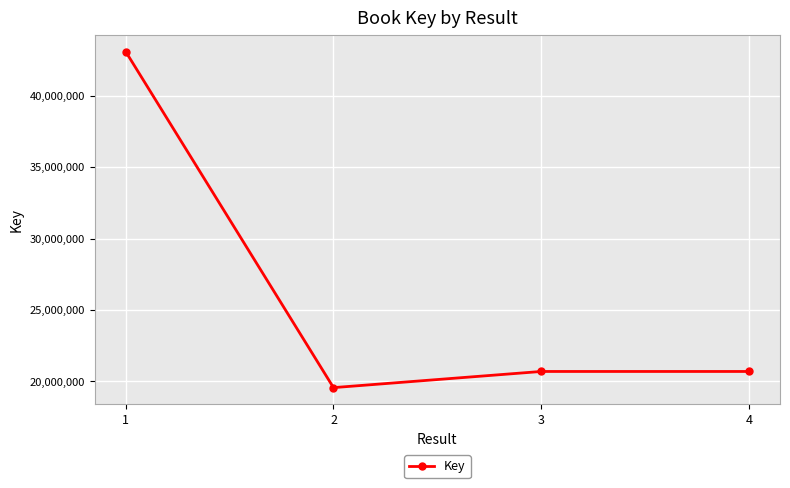

What is the average value?

26010308